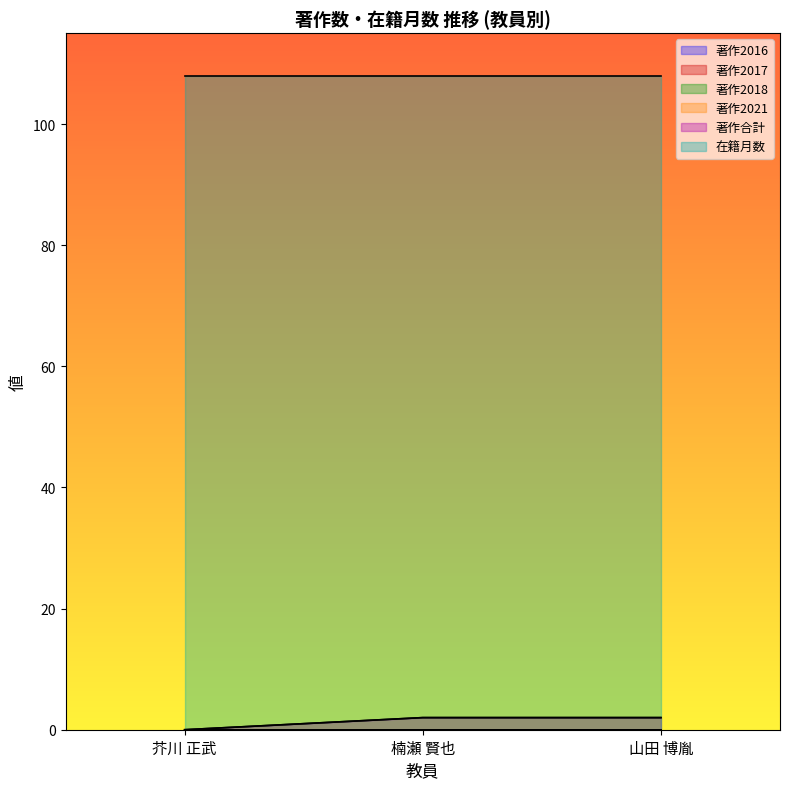

Is it true that 著作2016 equals 0 at 芥川 正武?

True